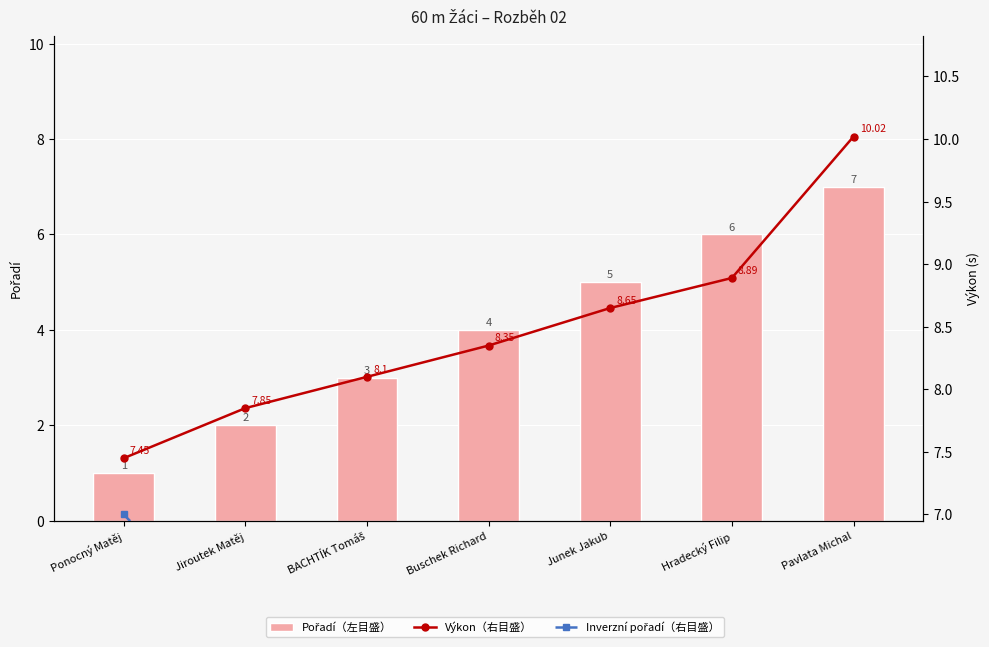

What is the approximate value of Výkon（右目盛） at Pavlata Michal?

10.0